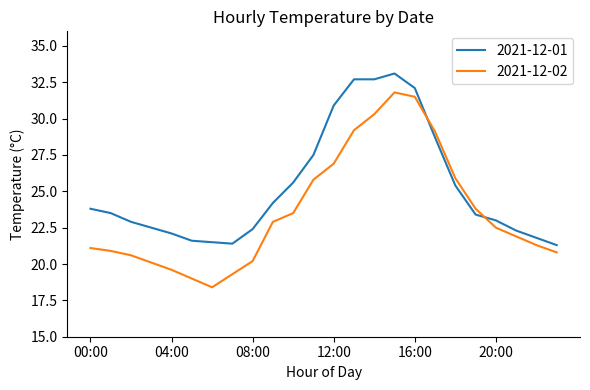

True or false: 2021-12-02 and 2021-12-01 cross at least once.

True